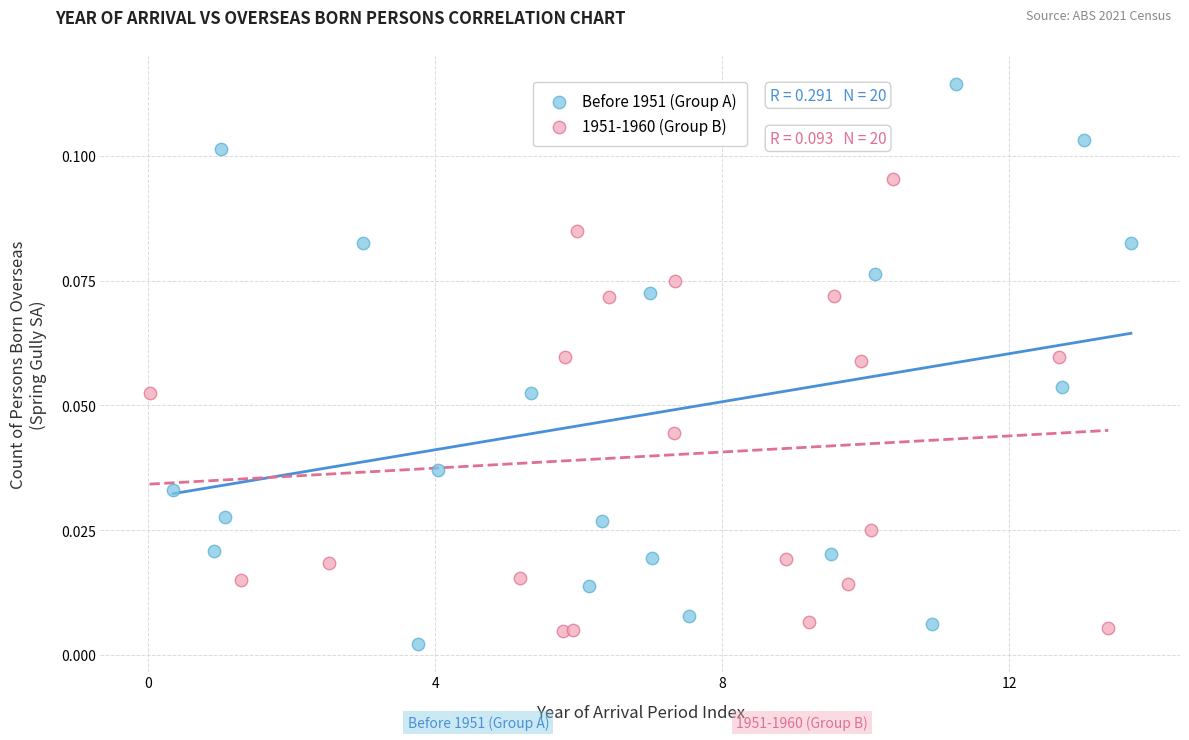

Which series contains the highest Y value?

Before 1951 (Group A)